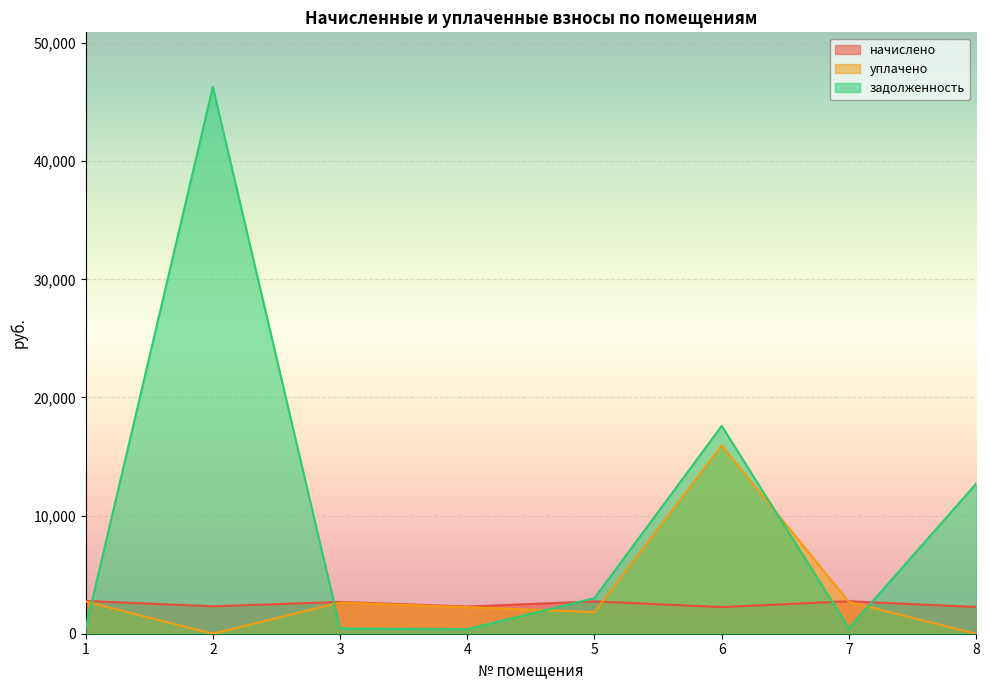

Where do уплачено and задолженность first cross each other?

1 and 2